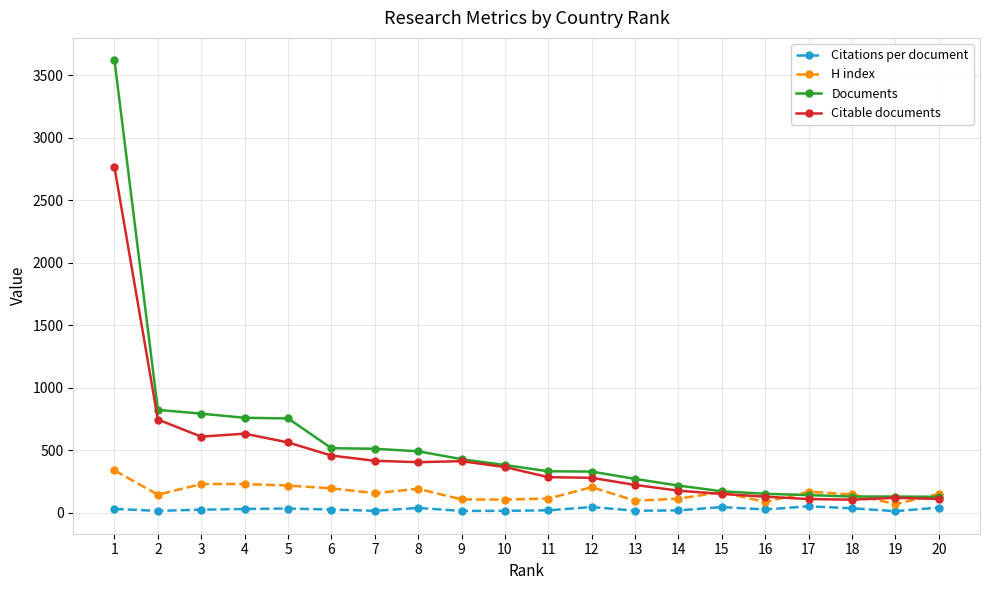

What is the difference between the Documents values at 6 and 13?

246.0